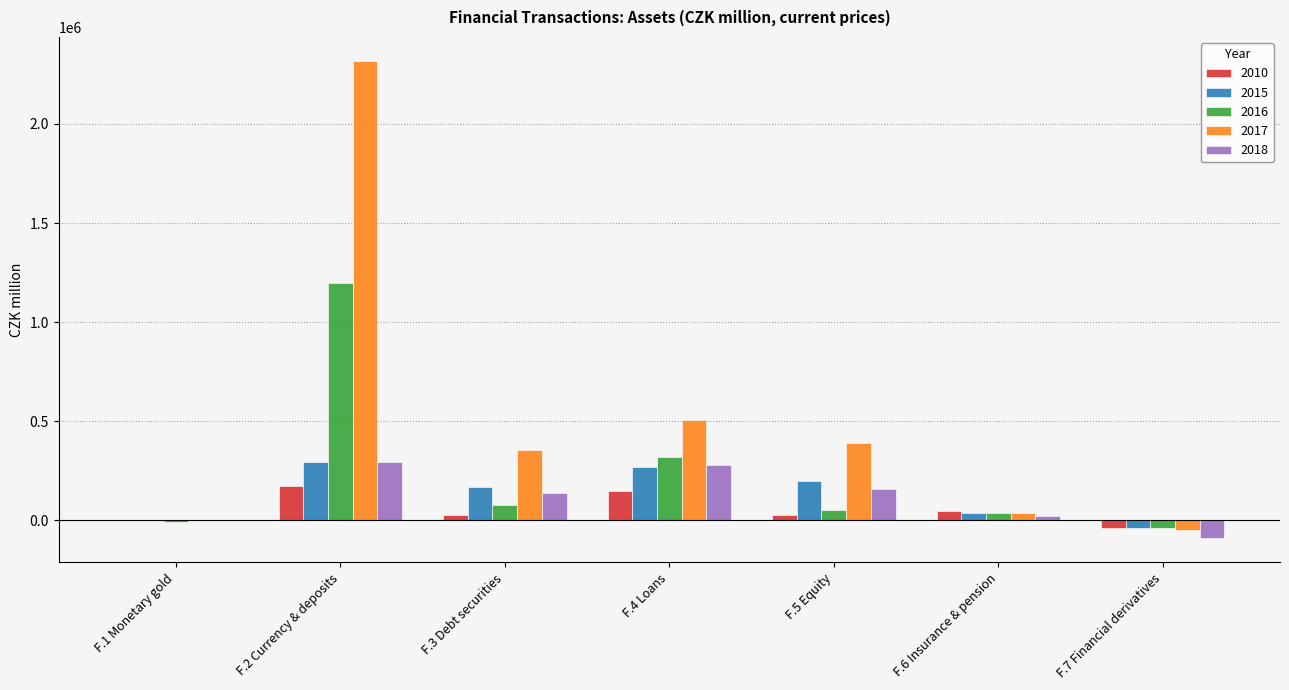

What value does the 2016 series have at F.5 Equity, to the nearest 100?

49800